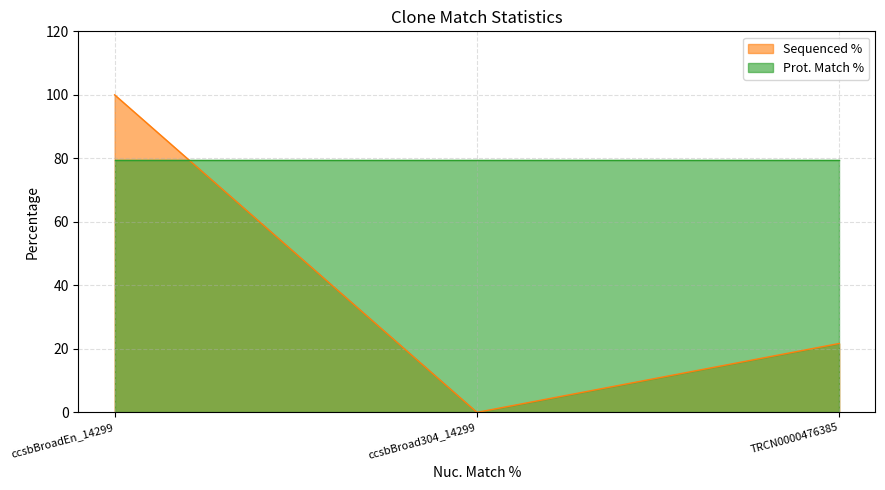

Which has a higher value, ccsbBroadEn_14299 or TRCN0000476385?

ccsbBroadEn_14299